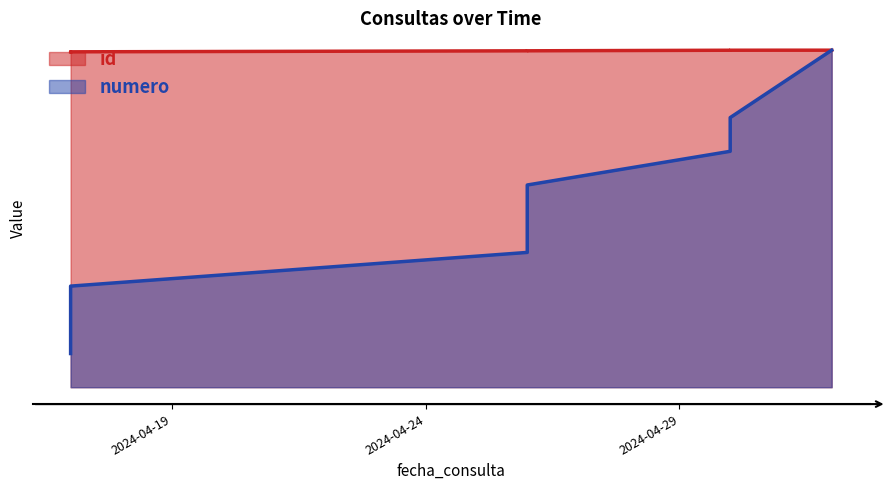

What is the label of the 8th point from the right?

2024-04-17